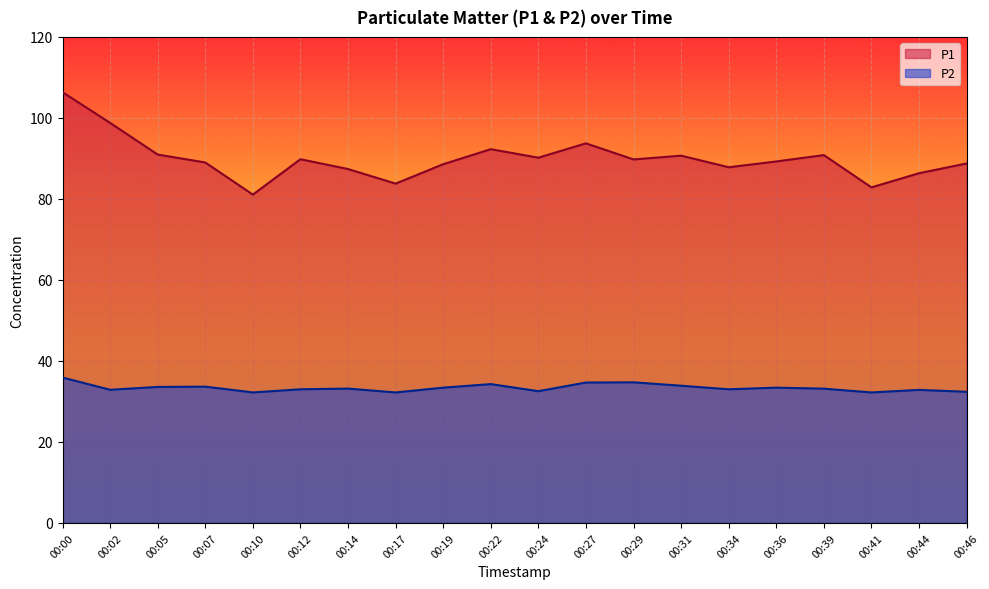

Reading left to right, what are all the values shown in this chart?

P1: 00:00=106.3	00:02=98.8	00:05=91.0	00:07=89.0	00:10=81.1	00:12=89.8	00:14=87.4	00:17=83.8	00:19=88.6	00:22=92.3	00:24=90.2	00:27=93.7	00:29=89.8	00:31=90.7	00:34=87.8	00:36=89.2	00:39=90.8	00:41=82.8	00:44=86.3	00:46=88.8
P2: 00:00=35.9	00:02=32.9	00:05=33.6	00:07=33.6	00:10=32.2	00:12=33.0	00:14=33.2	00:17=32.2	00:19=33.4	00:22=34.3	00:24=32.5	00:27=34.7	00:29=34.7	00:31=33.9	00:34=33.0	00:36=33.4	00:39=33.1	00:41=32.2	00:44=32.9	00:46=32.4